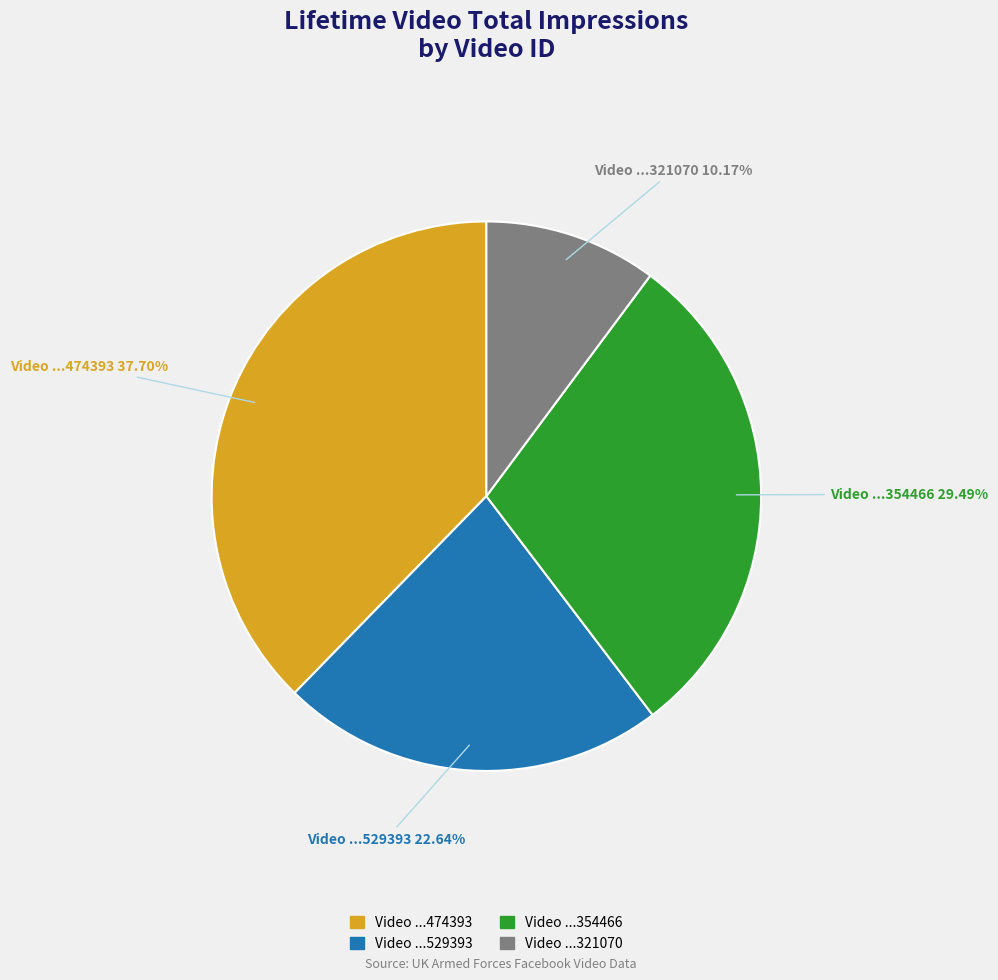

Which category has the smallest portion of the pie?

Video ...321070